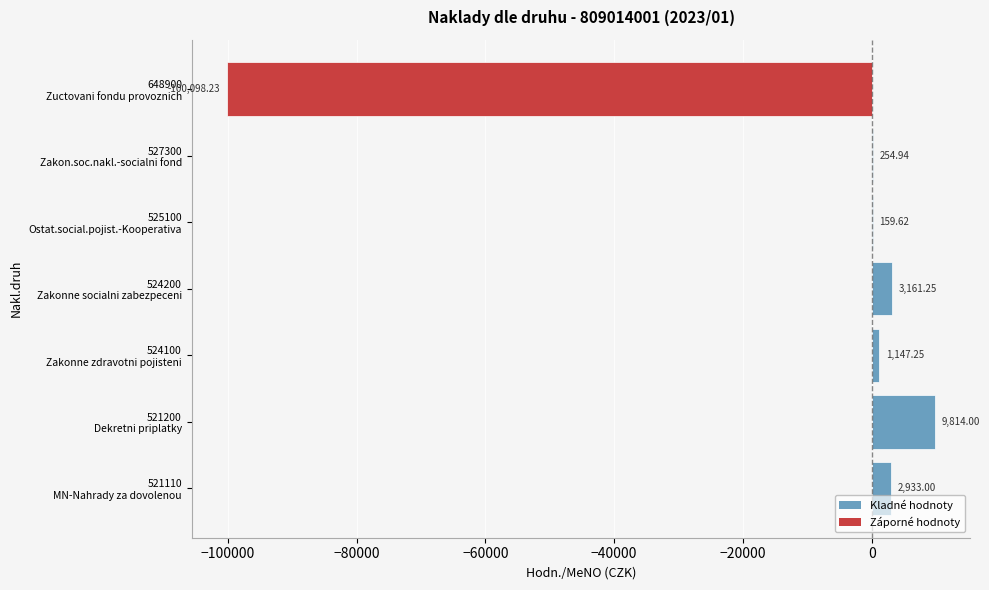

What is the sum of all values?

-82628.2